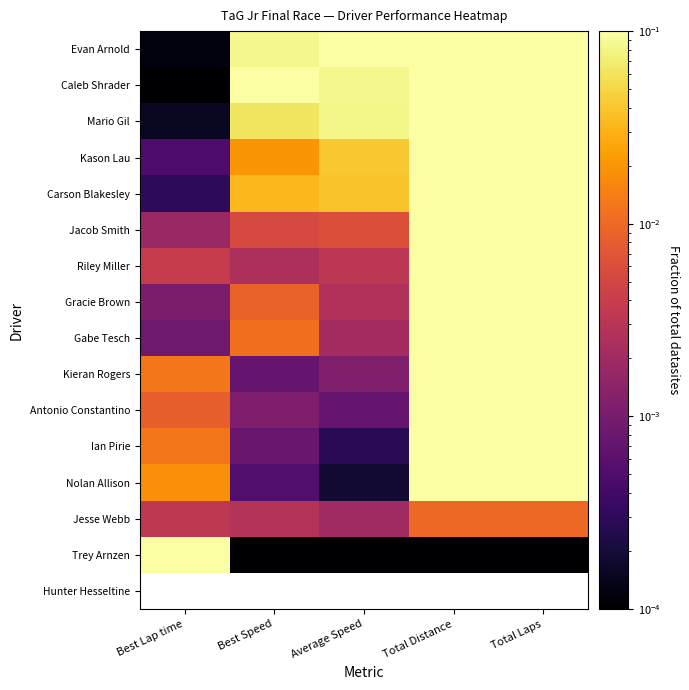

Between Best Lap time and Total Distance, which is larger?

Total Distance